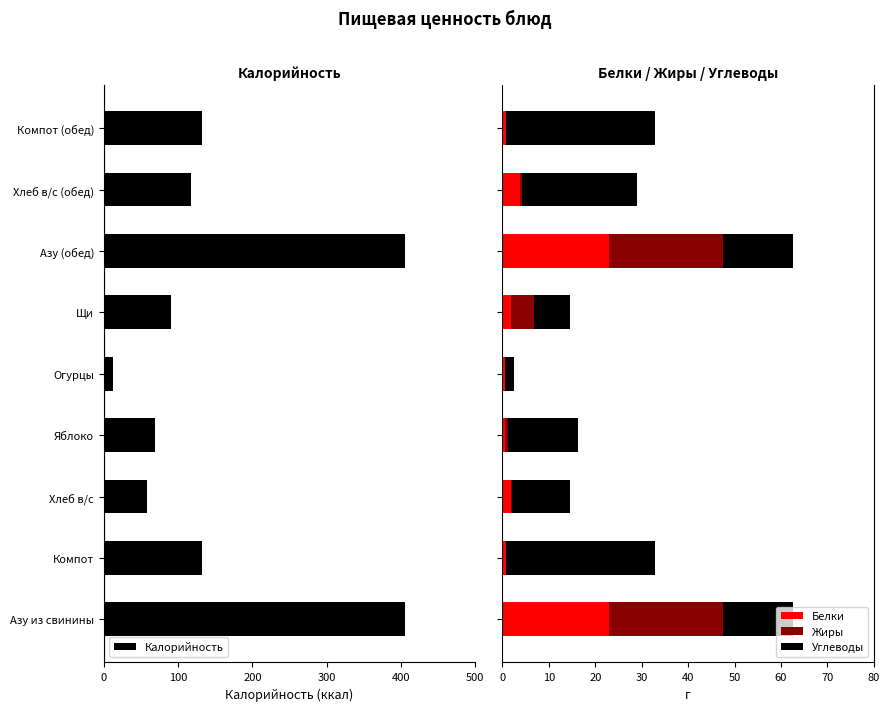

At how many categories does at least one series exceed -342?

9